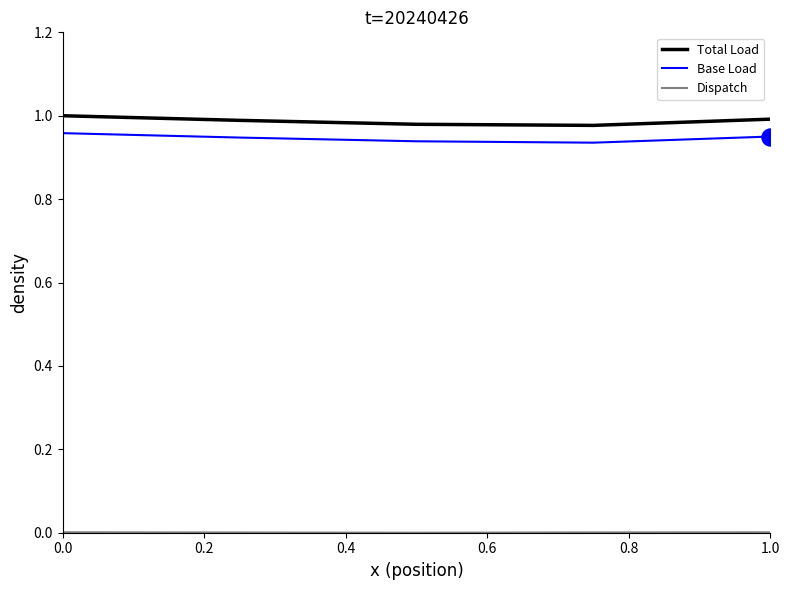

True or false: Base Load and Total Load intersect in this chart.

False